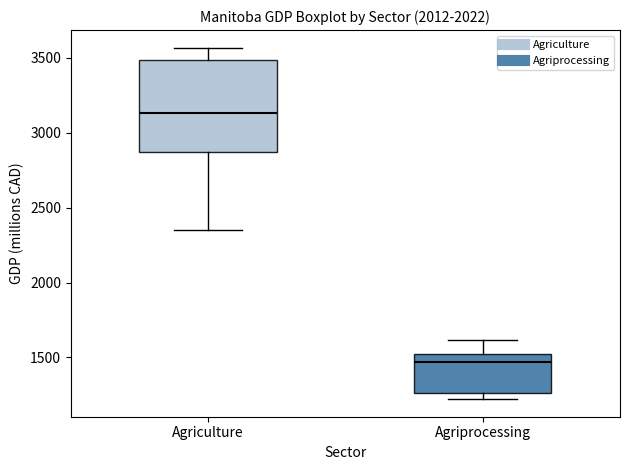

Where is the upper edge of the box for Agriculture on the y-axis? The values are not printed on the chart, so give them approximately, as read against the axis.

3500